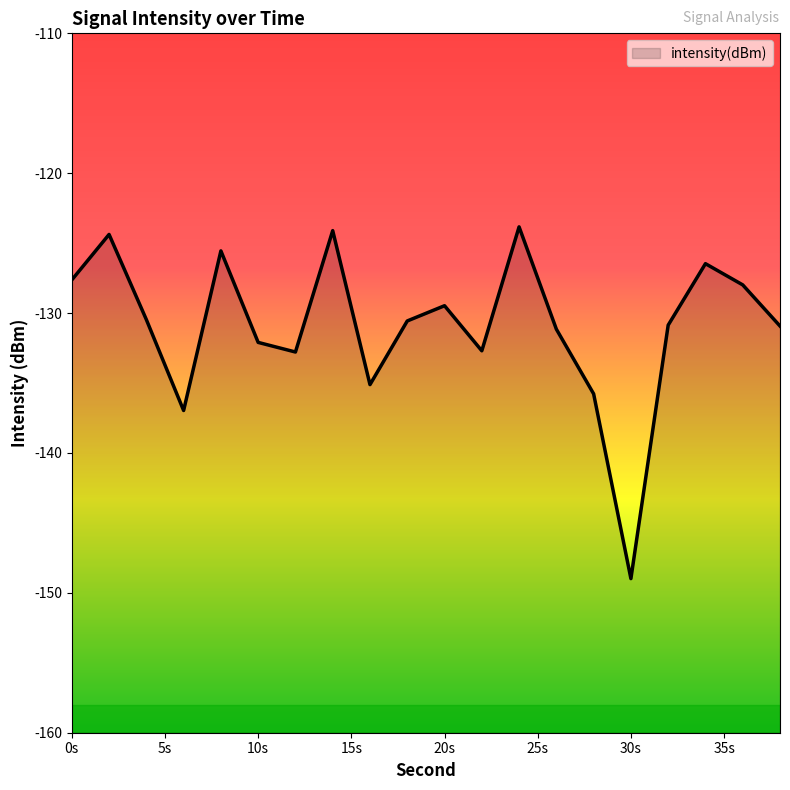

Reading right to left, transcribe all the data shown in this chart.

-130.9	-128.0	-126.5	-130.9	-149.0	-135.8	-131.1	-123.8	-132.7	-129.5	-130.6	-135.1	-124.1	-132.8	-132.1	-125.6	-137.0	-130.5	-124.4	-127.6